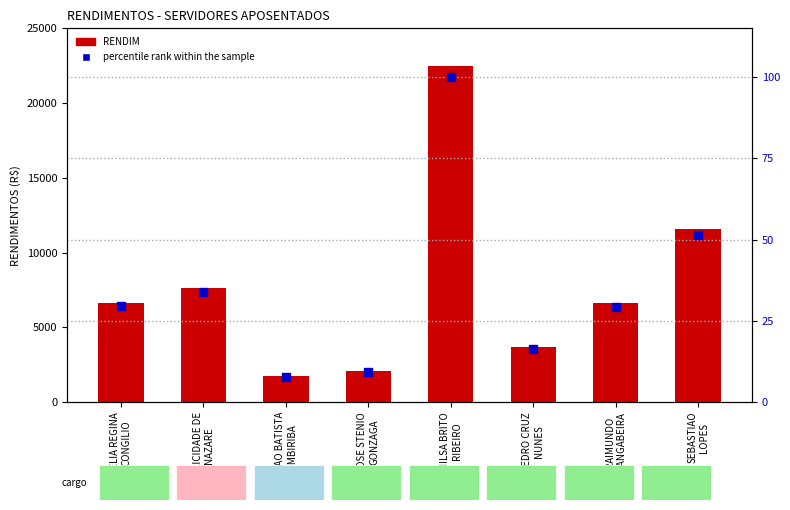

At how many categories does at least one series exceed 22231?

1